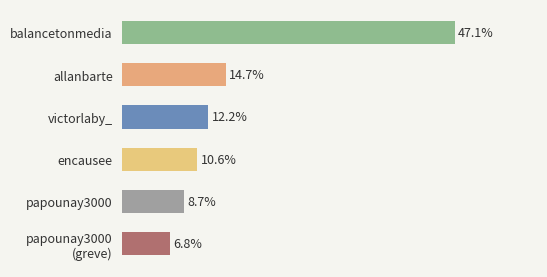

List the labels in order of value, largest first.

balancetonmedia, allanbarte, victorlaby_, encausee, papounay3000, papounay3000
(greve)